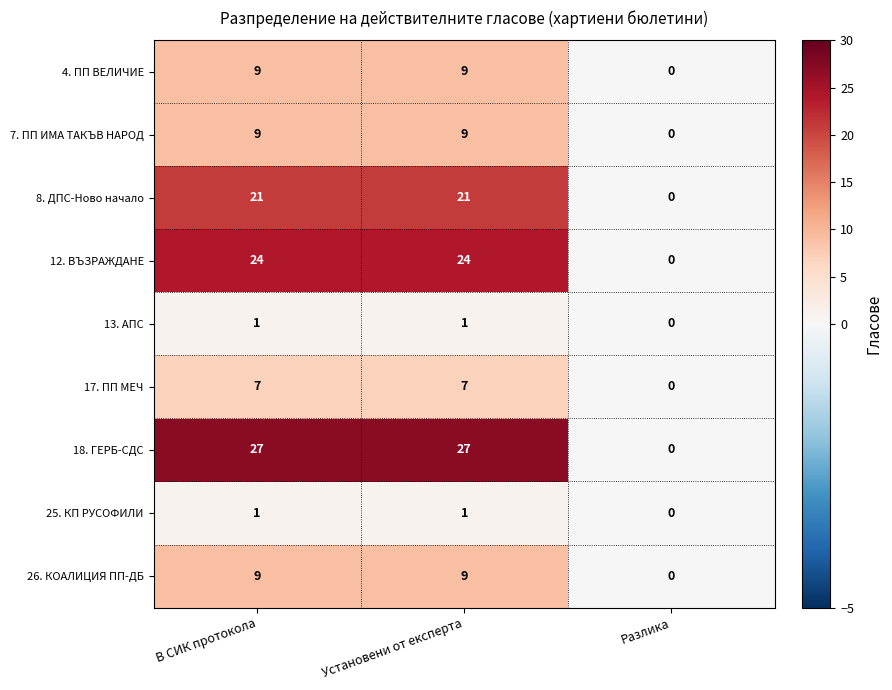

Reading left to right, what are all the values shown in this chart?

4. ПП ВЕЛИЧИЕ: 9	9	0
7. ПП ИМА ТАКЪВ НАРОД: 9	9	0
8. ДПС-Ново начало: 21	21	0
12. ВЪЗРАЖДАНЕ: 24	24	0
13. АПС: 1	1	0
17. ПП МЕЧ: 7	7	0
18. ГЕРБ-СДС: 27	27	0
25. КП РУСОФИЛИ: 1	1	0
26. КОАЛИЦИЯ ПП-ДБ: 9	9	0